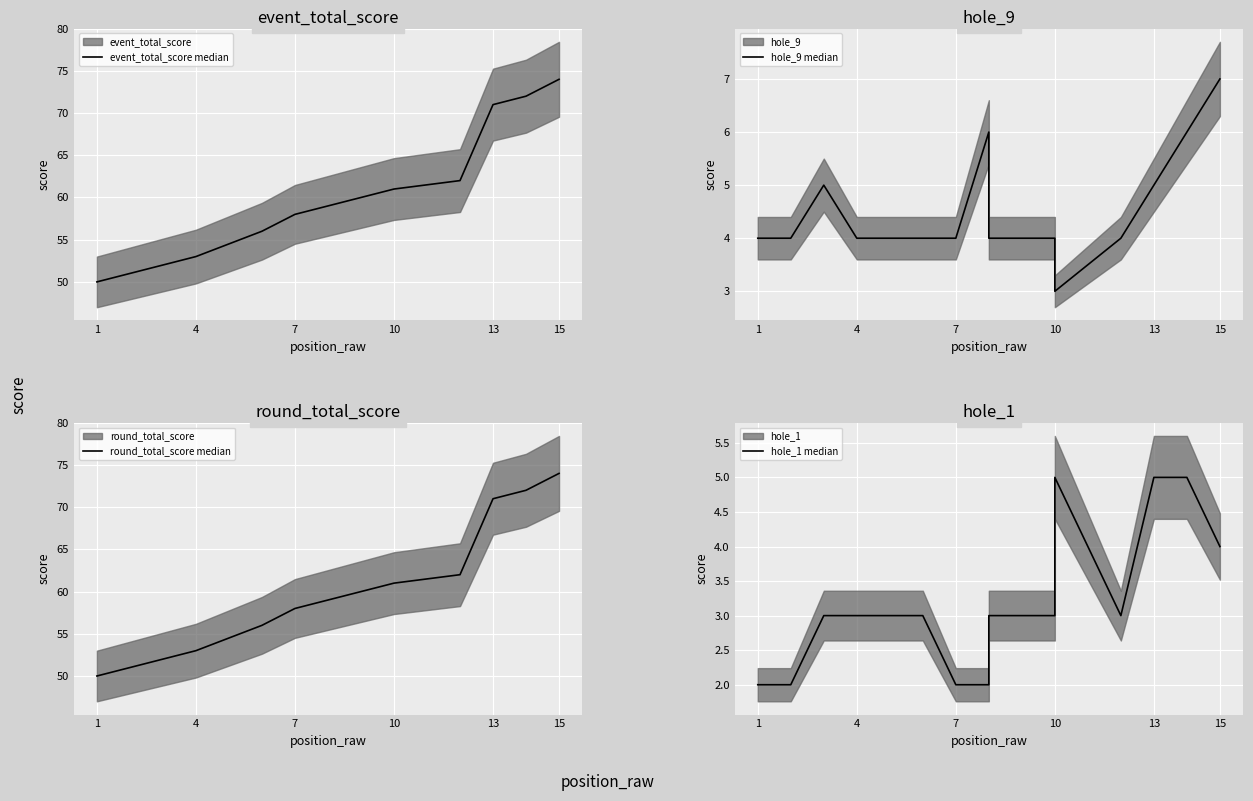

What is the difference between the second highest and minimum values in the event_total_score median series?

22